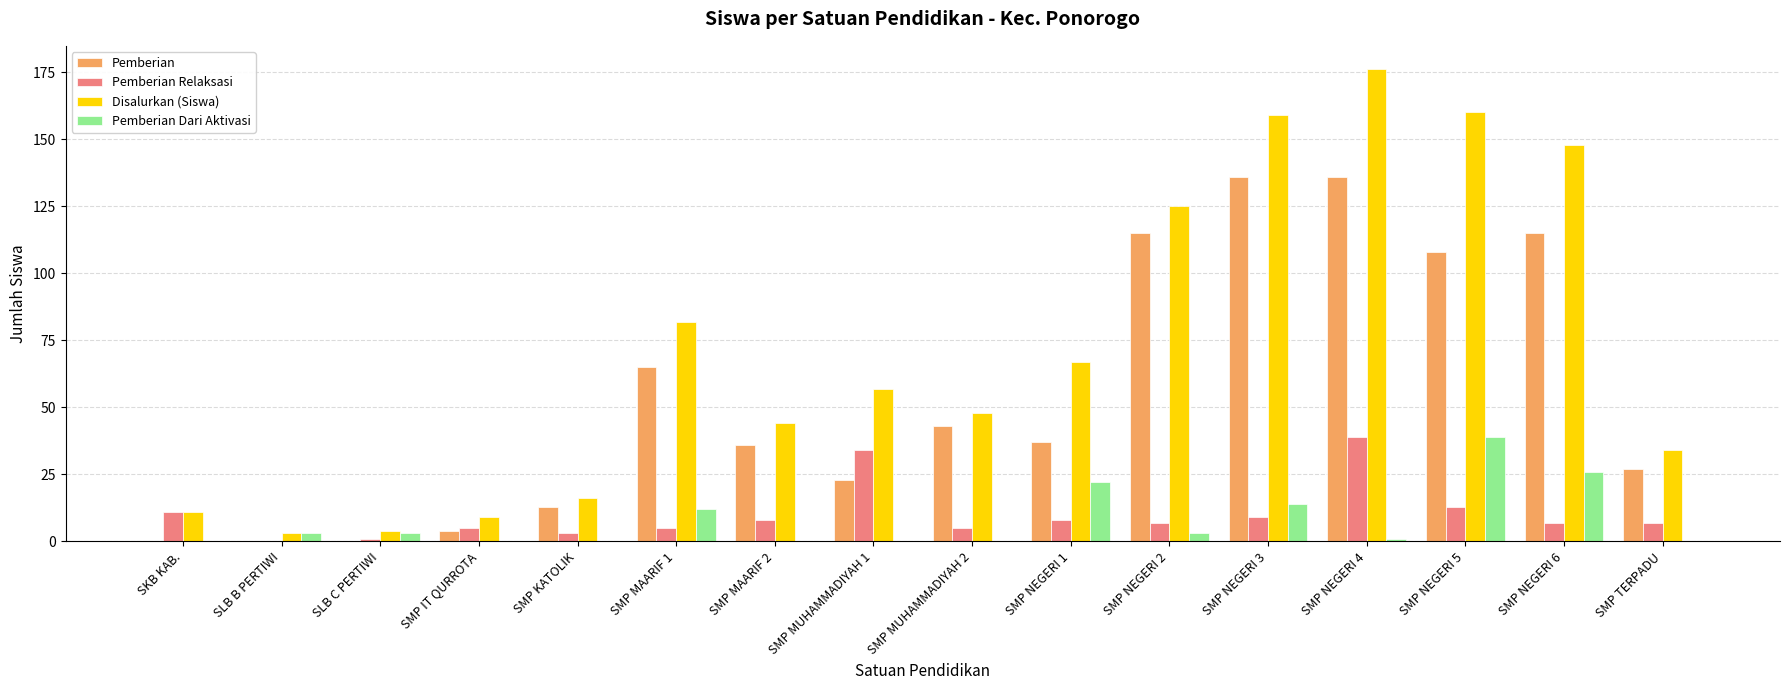

At which label is Pemberian Relaksasi closest to 19?

SMP NEGERI 5